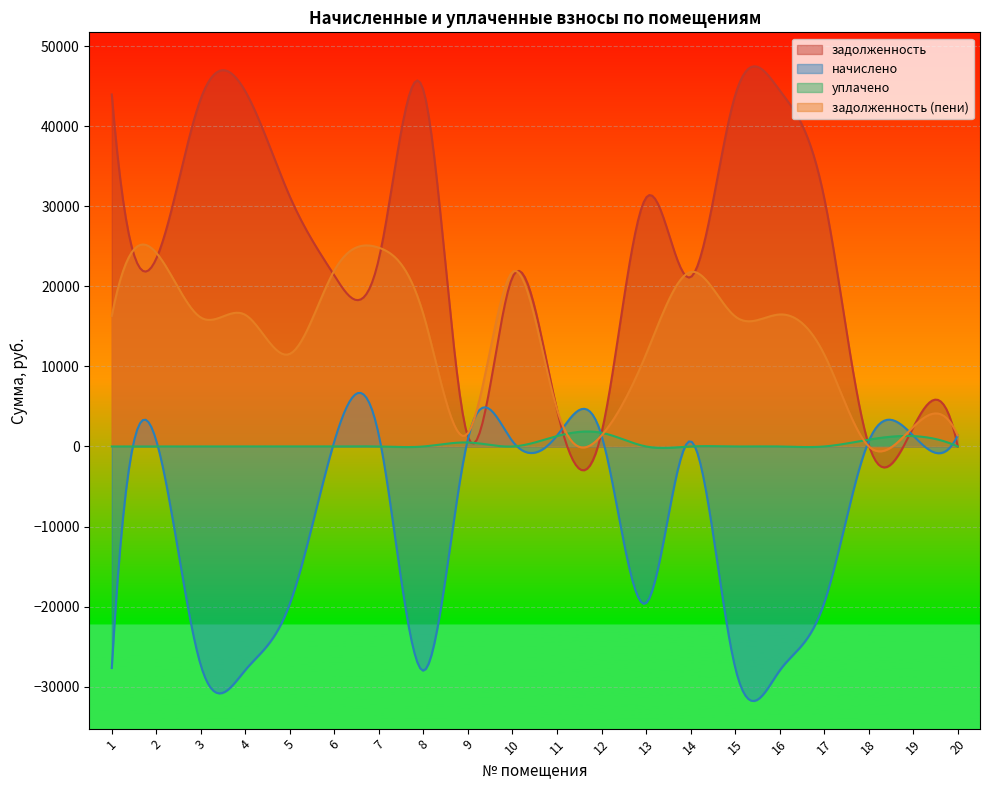

At how many categories does at least one series exceed 41261?

6